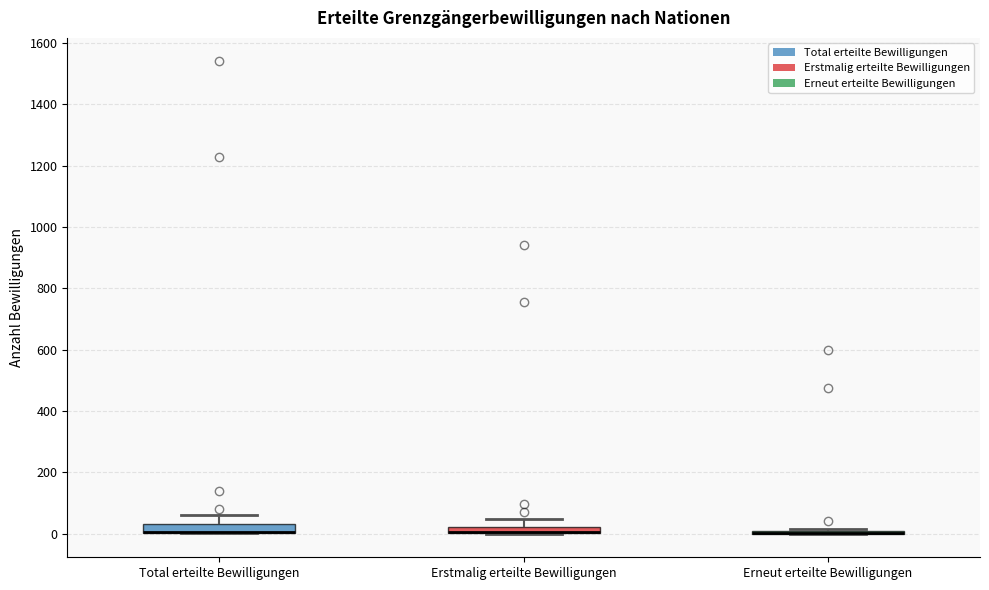

Where is the upper edge of the box for Total erteilte Bewilligungen on the y-axis? The values are not printed on the chart, so give them approximately, as read against the axis.

40